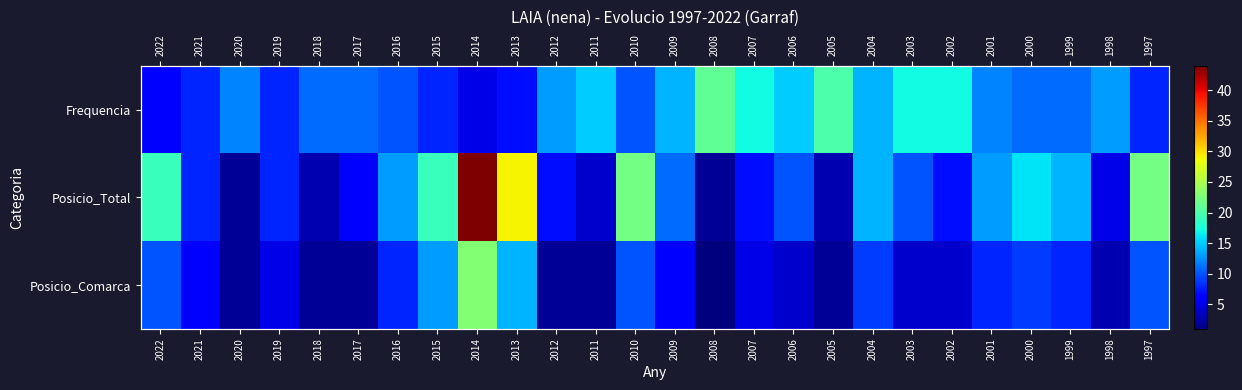

What is the sum of the Posicio_Total values at 2017 and 2004?

20